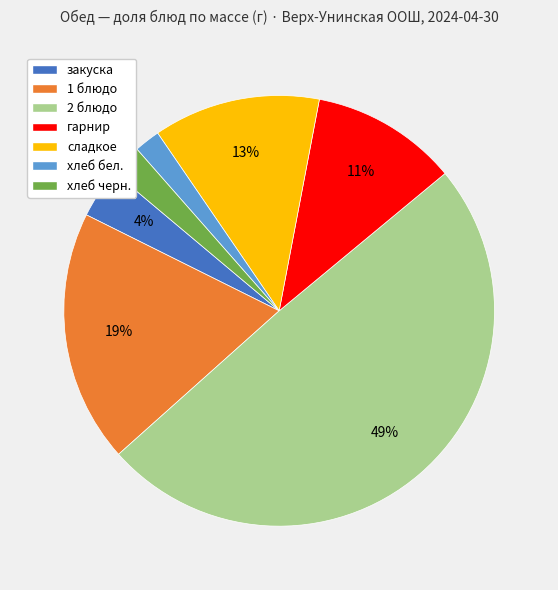

How many slices are in this pie chart?

7